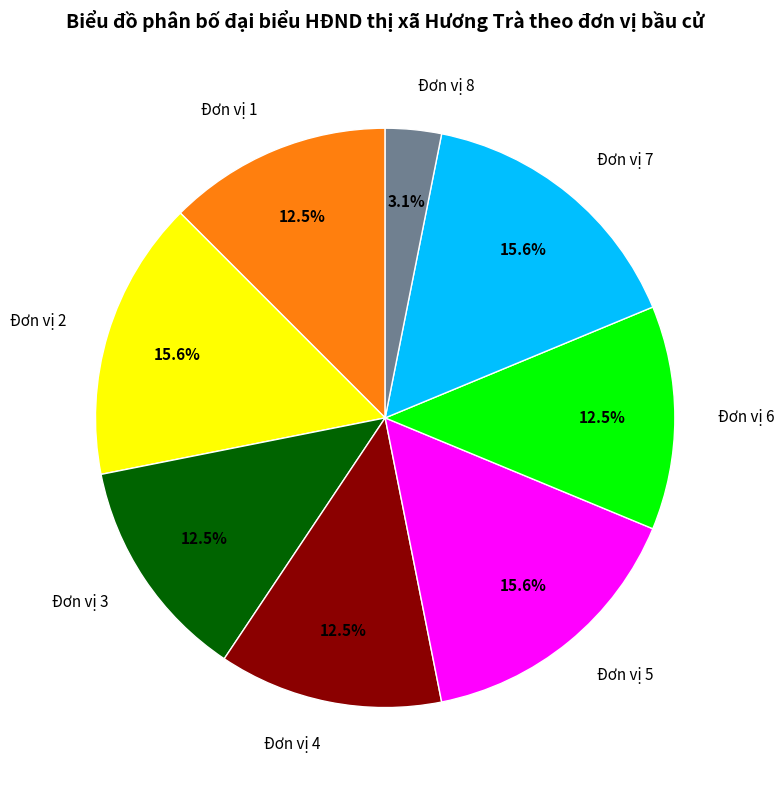

Is there a majority slice in this chart?

No